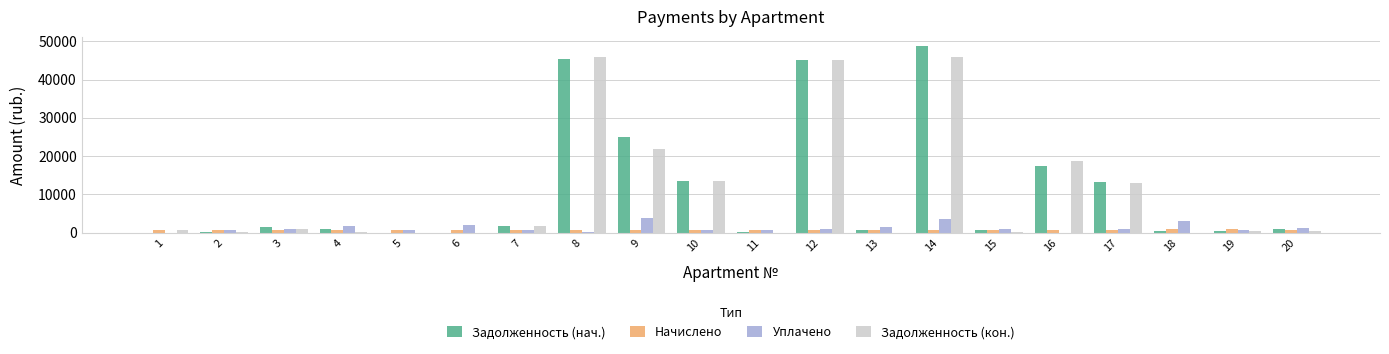

Which series changed the most between 6 and 10?

Задолженность (кон.)